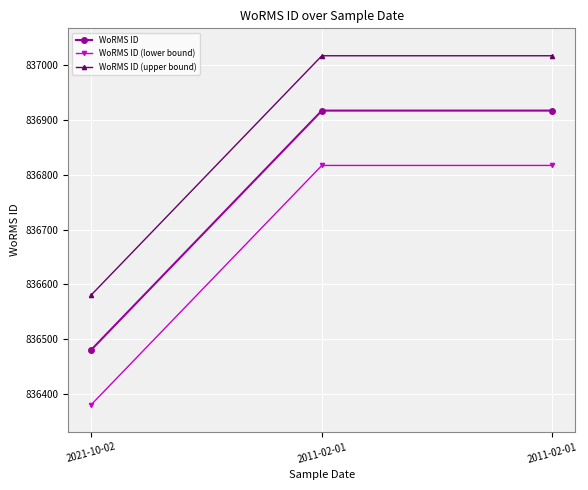

At which category is the sum across all series the highest?

2011-02-01